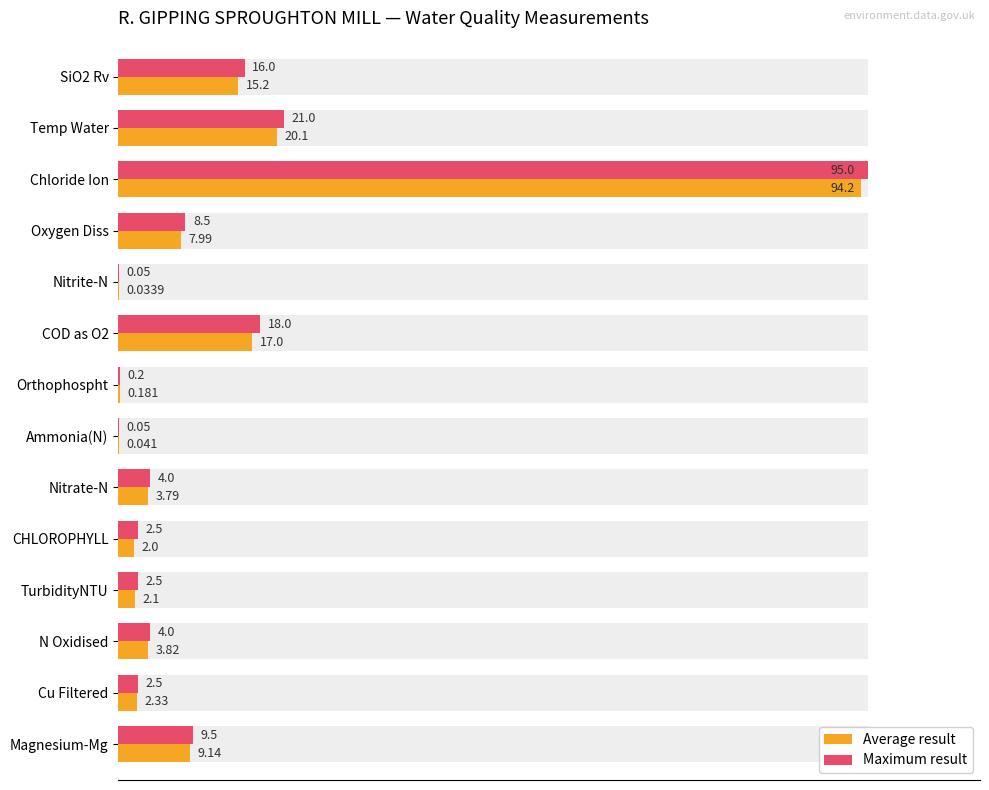

Is it true that Average result equals 23.9 at SiO2 Rv?

False